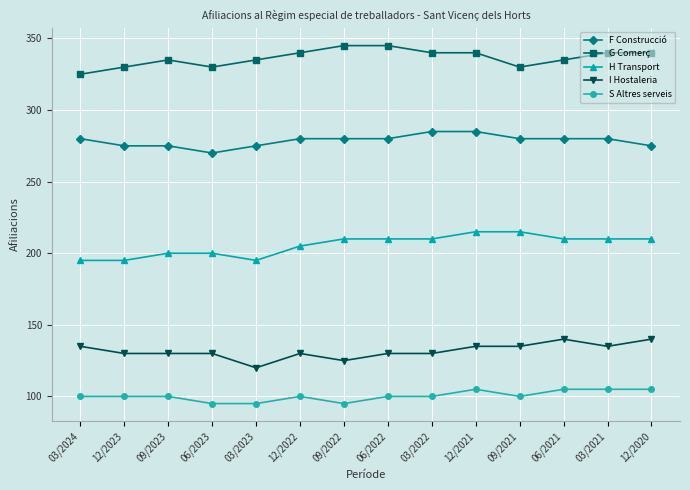

What is the sum of the F Construcció values at 06/2022 and 12/2022?

560